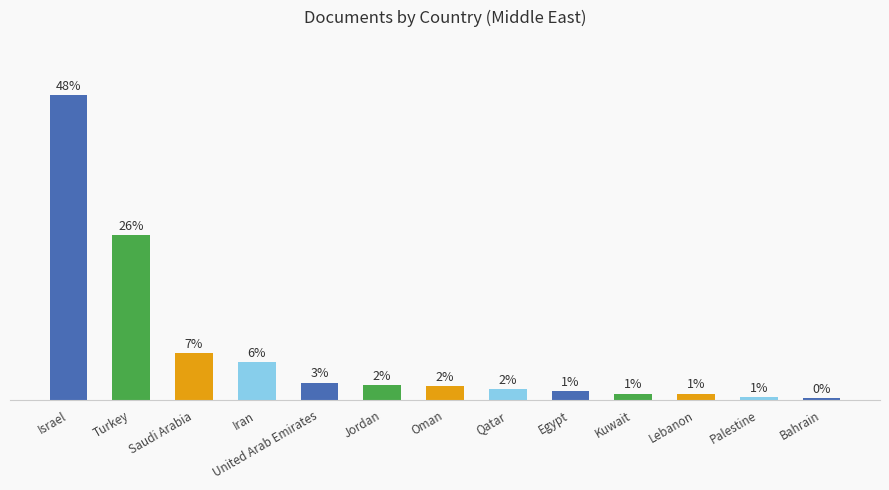

Are the bars horizontal?

No